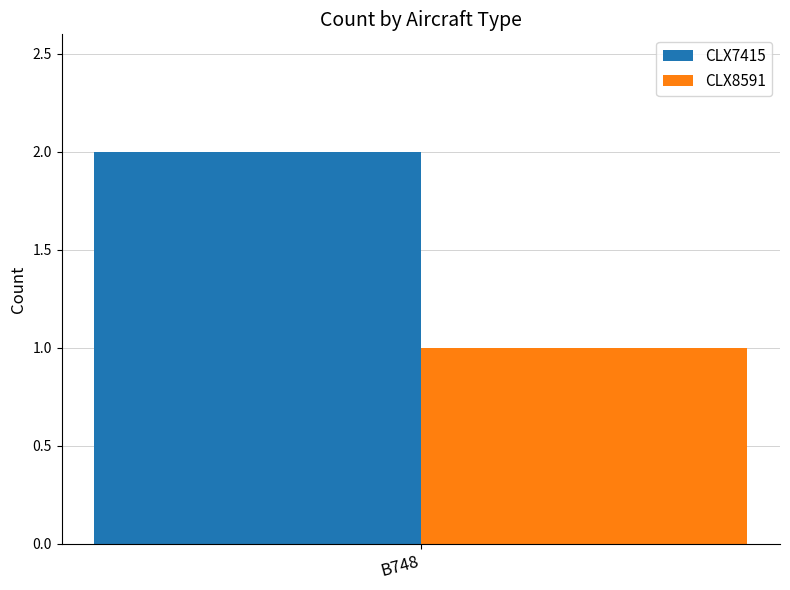

What is the highest value of the CLX8591 series?

1